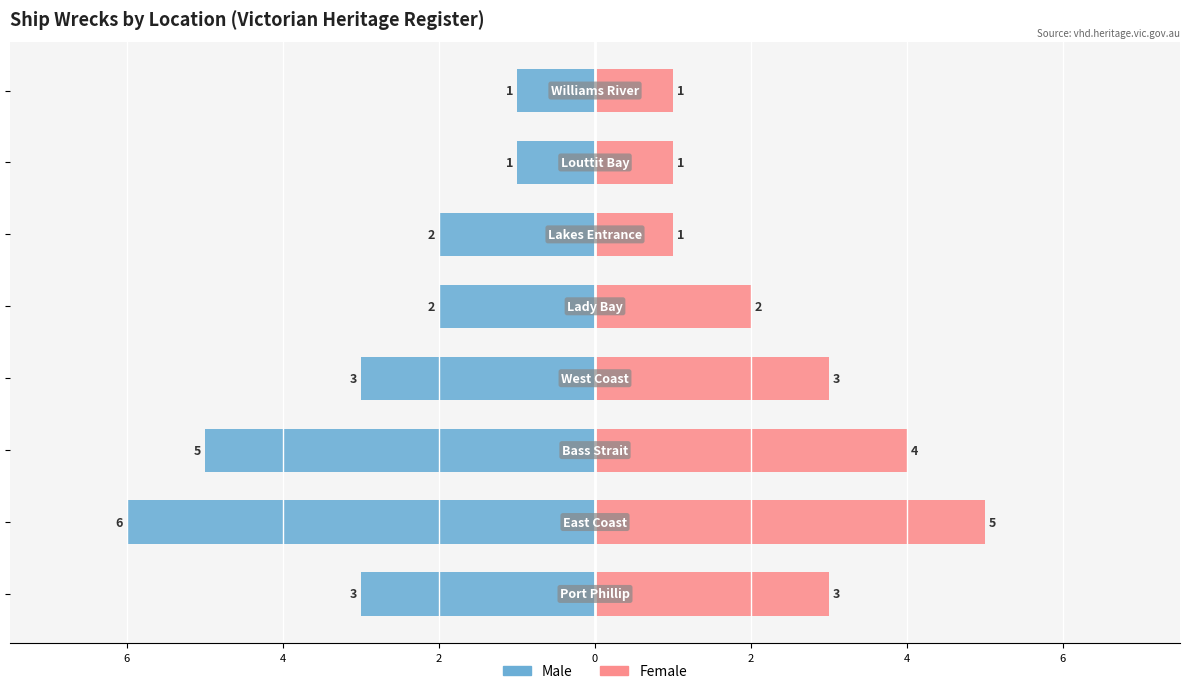

What is the spread (max minus min) of values at 4?

9